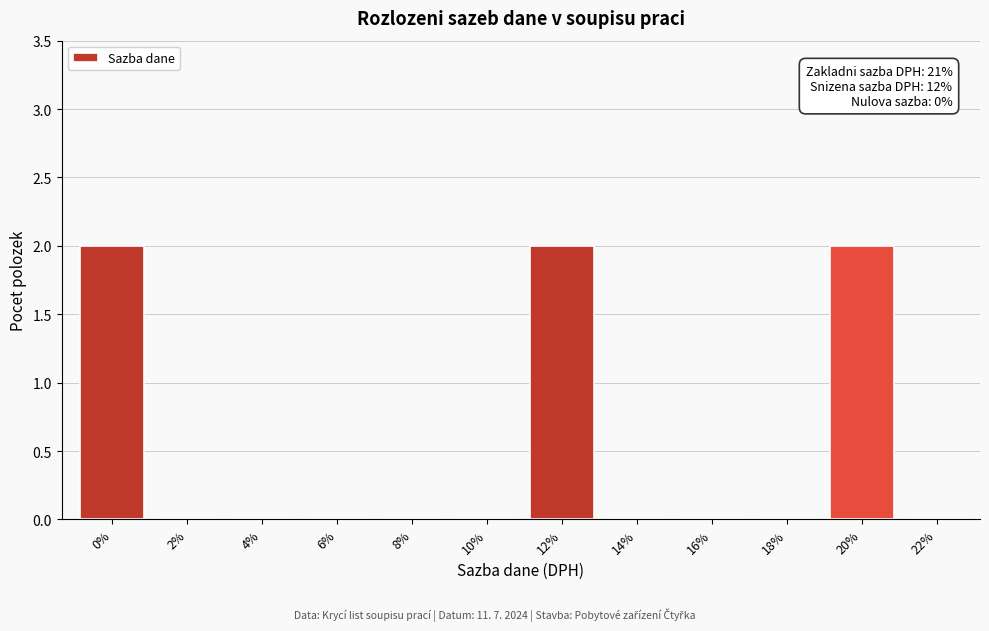

Reading left to right, list all the values displayed in this chart.

0%=2	2%=0	4%=0	6%=0	8%=0	10%=0	12%=2	14%=0	16%=0	18%=0	20%=2	22%=0